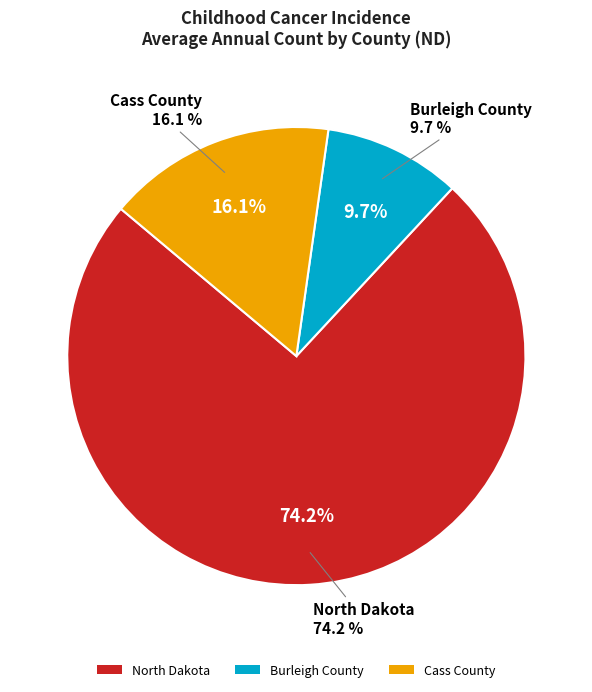

What percentage is the Cass County slice, to the nearest percent?

16%